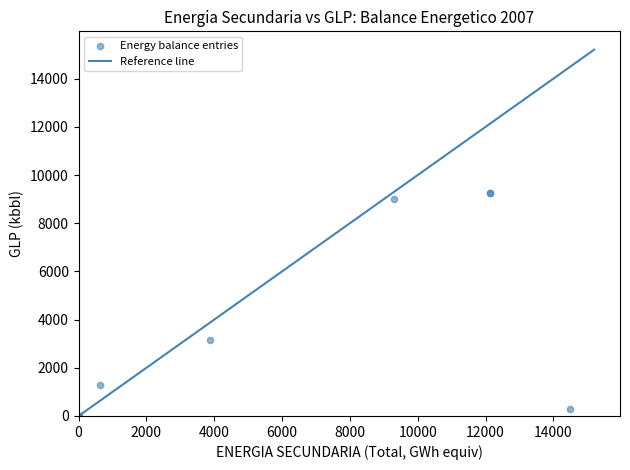

What Y value in the scatter plot is closest to 4616?

3158.1